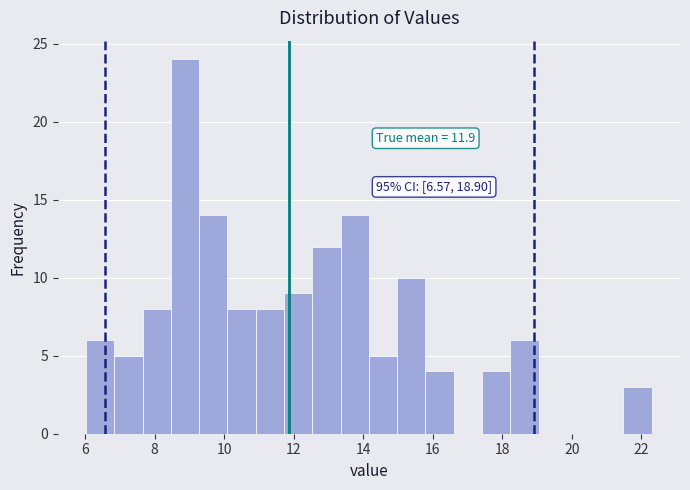

Which range on the x-axis has the tallest bar?

8.4 to 9.2